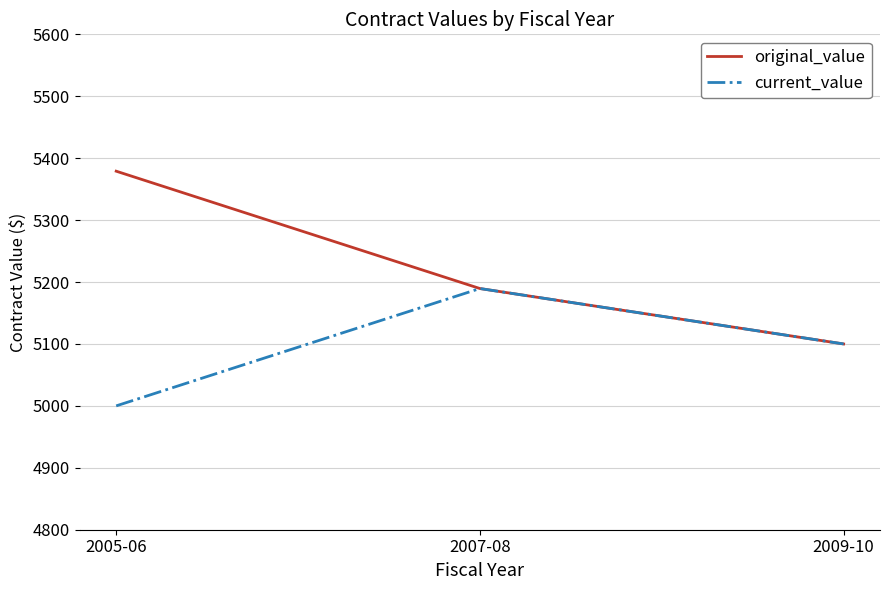

What is the difference between the maximum and minimum values in the current_value series?

189.5